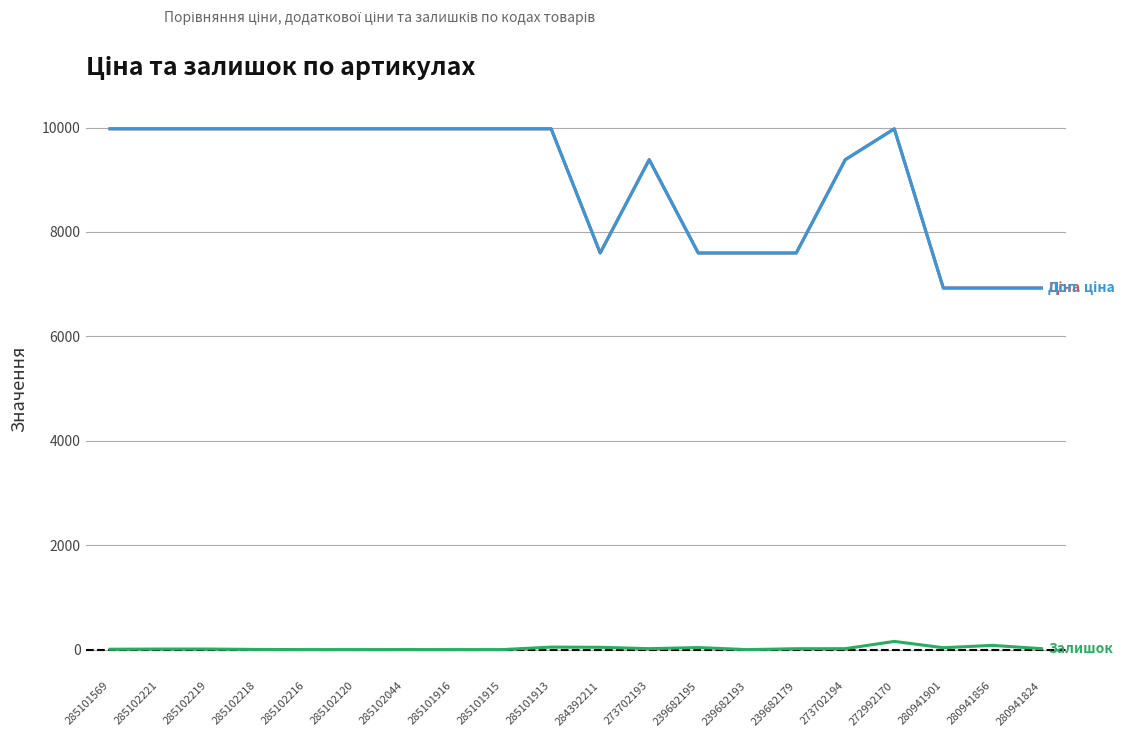

True or false: Доп. ціна has a value of 4223.9 at 239682193.

False